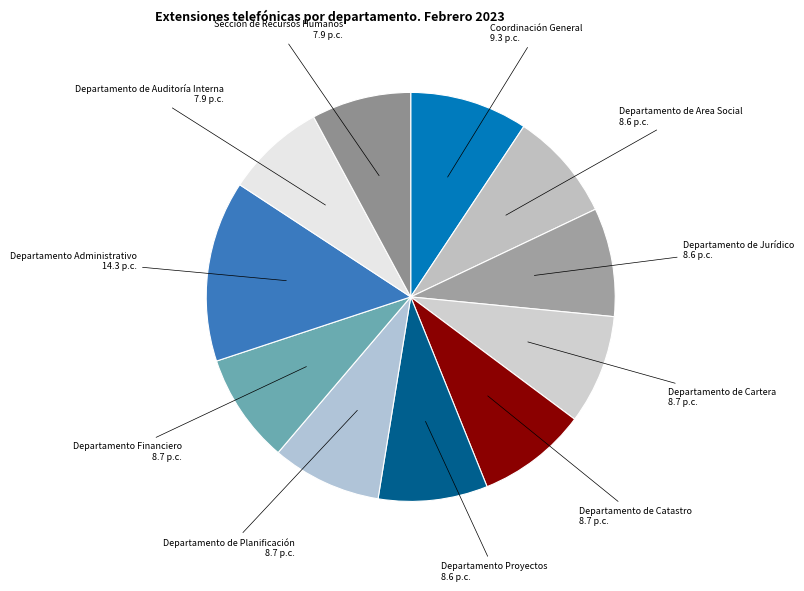

Which slice is the largest?

Departamento Administrativo